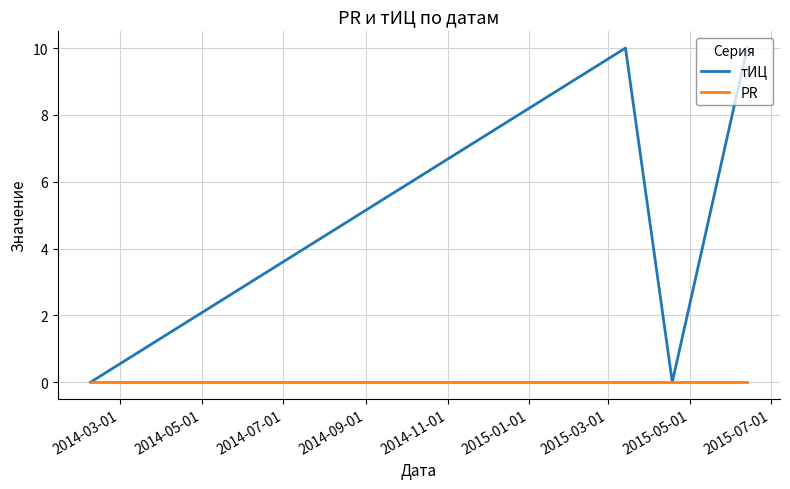

Which series has the widest spread of values?

тИЦ